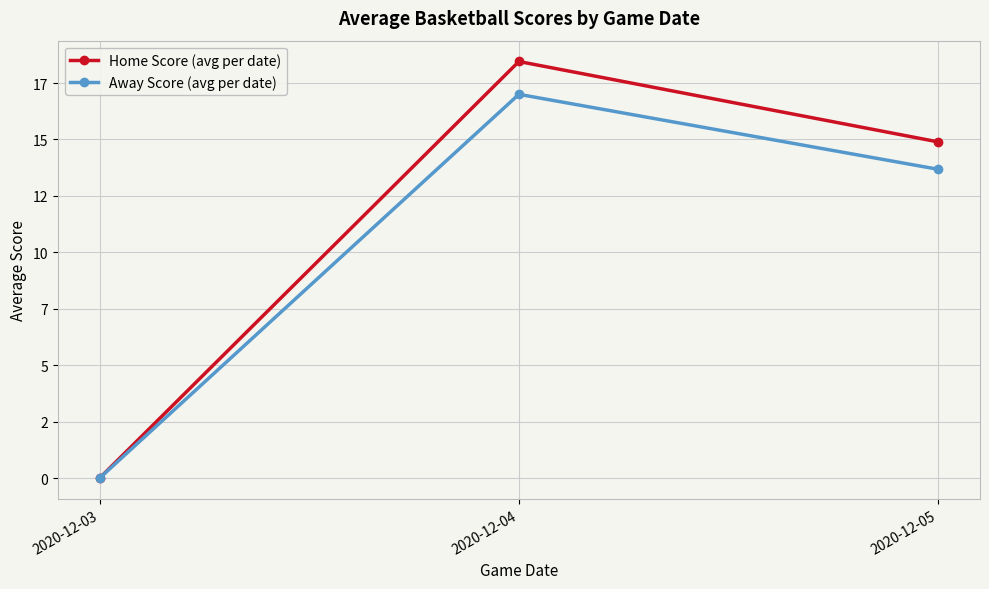

Is this an area chart (filled region under the line)?

No